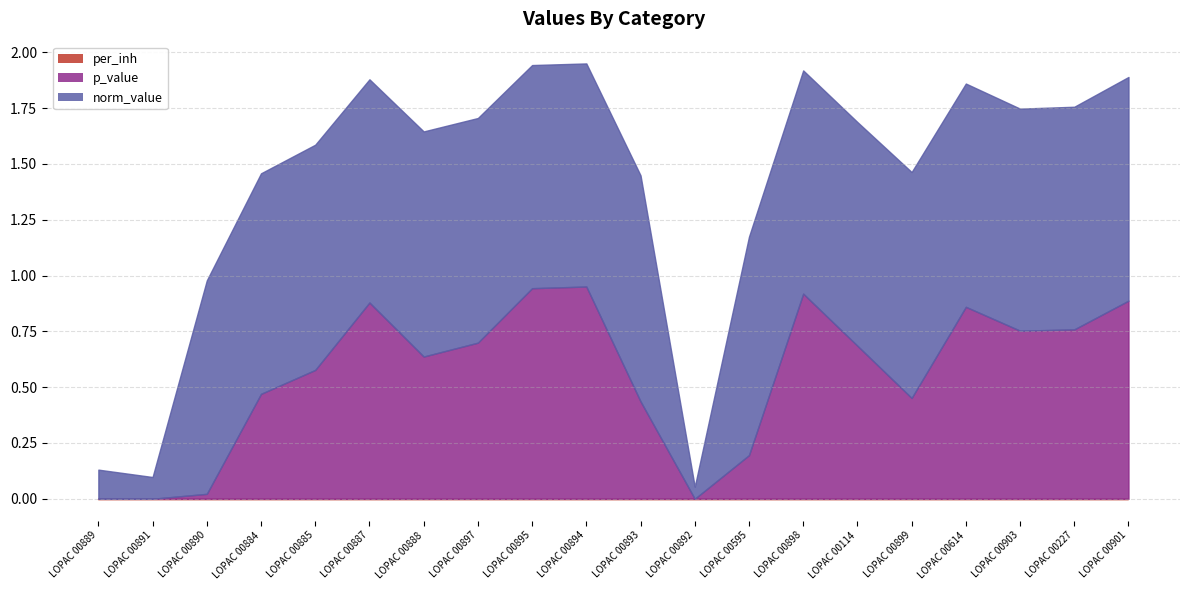

True or false: norm_value and p_value cross at least once.

False